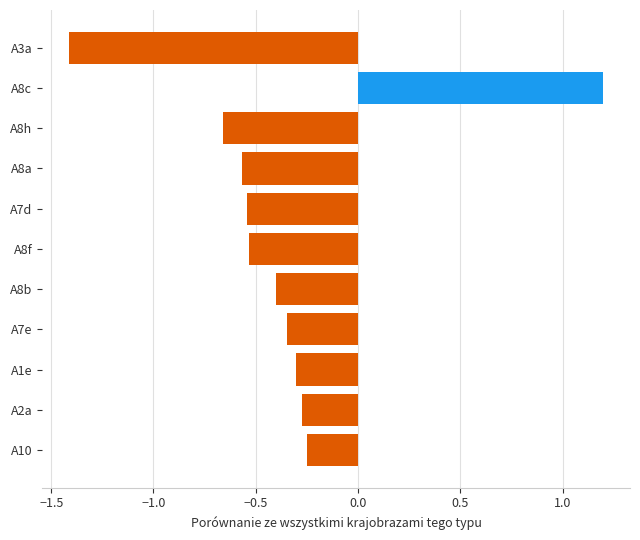

Does the chart contain any negative values?

Yes